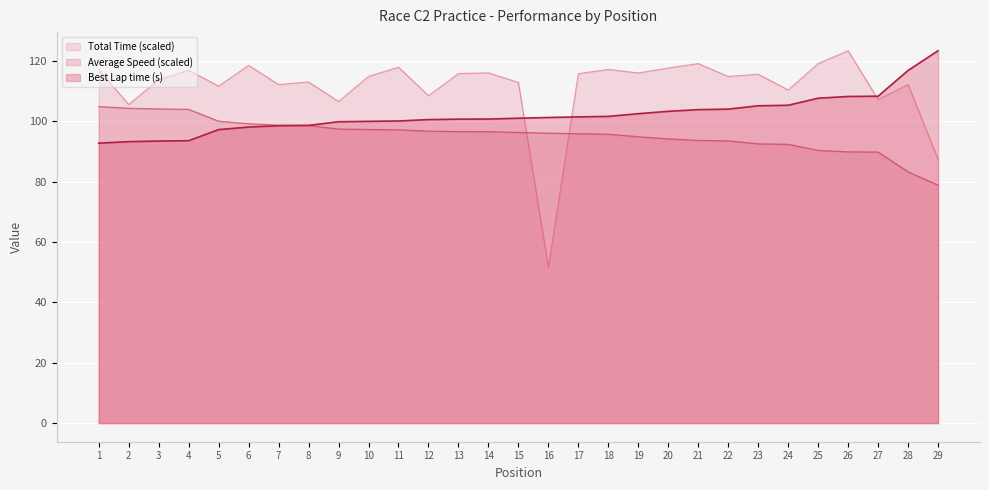

How many values in the Average Speed series exceed 96?

16